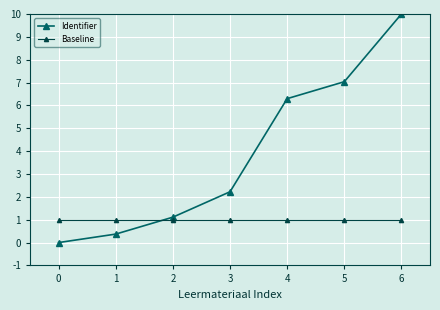

Reading right to left, list all the values displayed in this chart.

Identifier: 6=10.0	5=7.0	4=6.3	3=2.2	2=1.1	1=0.4	0=0.0
Baseline: 6=1.0	5=1.0	4=1.0	3=1.0	2=1.0	1=1.0	0=1.0